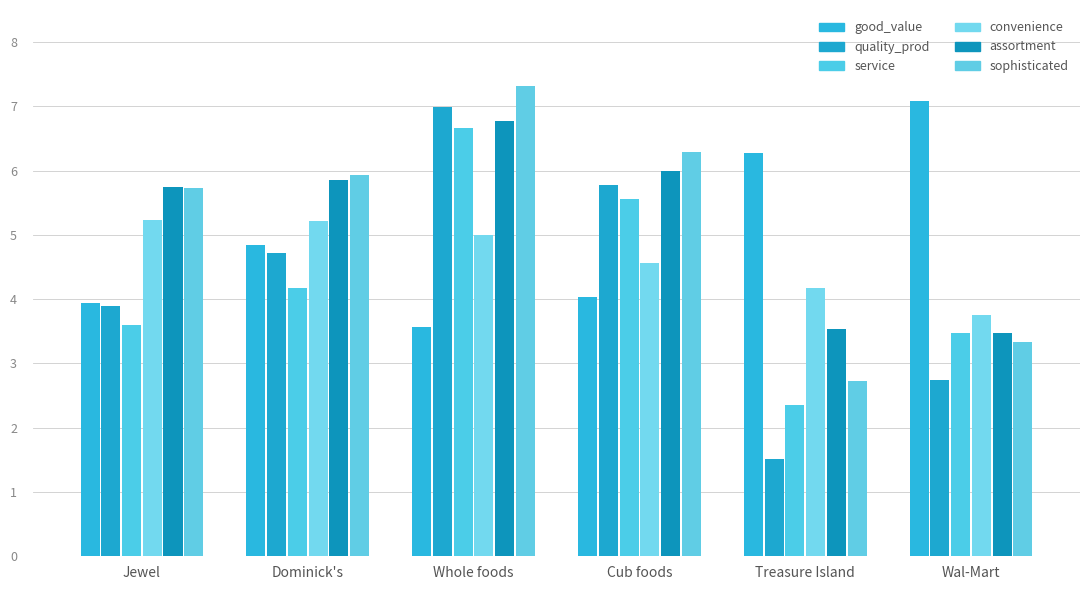

Reading right to left, list all the values displayed in this chart.

good_value: 7.1	6.3	4.0	3.6	4.8	3.9
quality_prod: 2.8	1.5	5.8	7.0	4.7	3.9
service: 3.5	2.4	5.6	6.7	4.2	3.6
convenience: 3.8	4.2	4.6	5.0	5.2	5.2
assortment: 3.5	3.5	6.0	6.8	5.8	5.8
sophisticated: 3.3	2.7	6.3	7.3	5.9	5.7